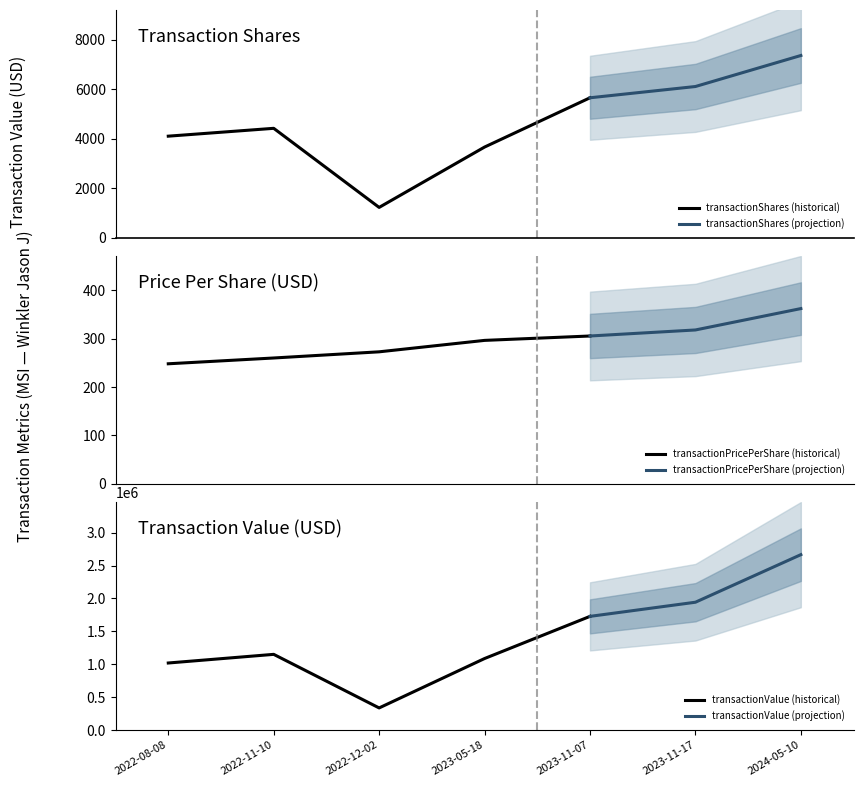

What is the highest value of the transactionShares (historical) series?

5656